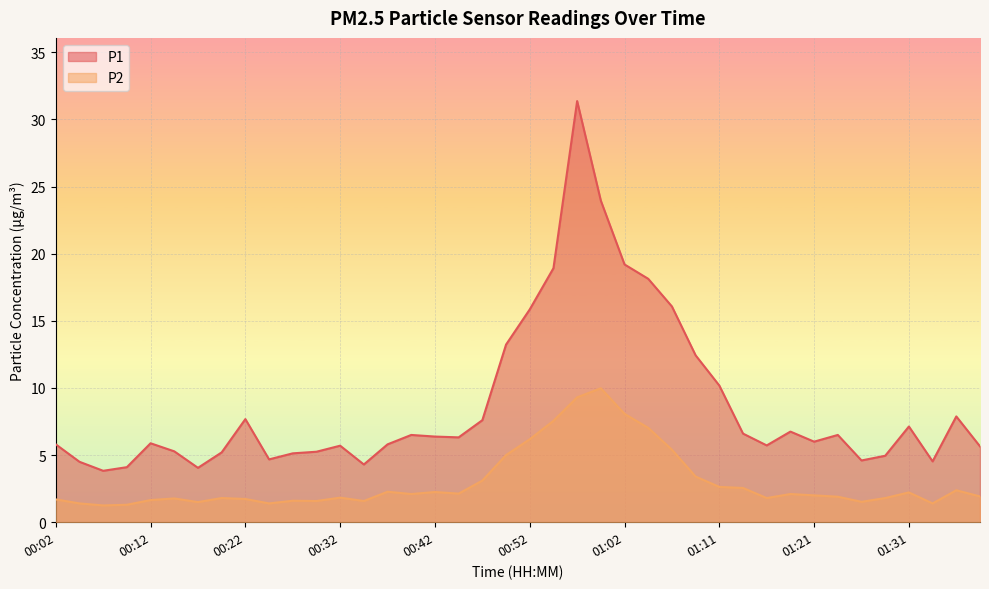

Between 00:22 and 01:29, which series saw the biggest shift?

P1